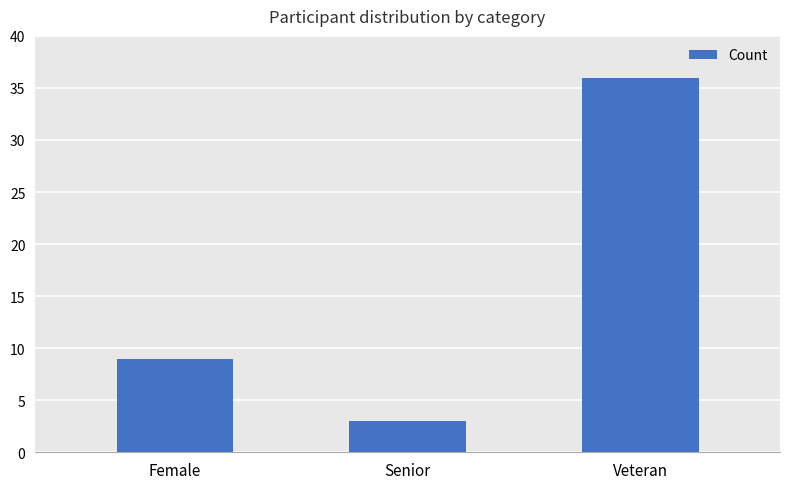

How many values are below 9?

1